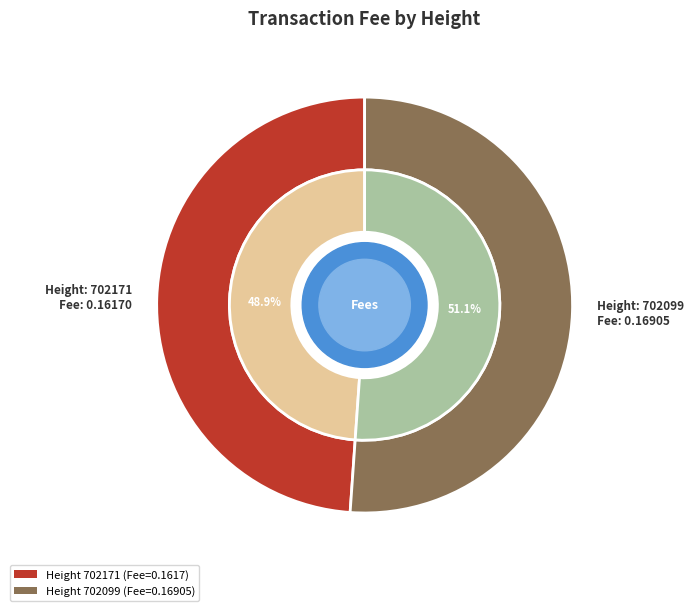

Which slice is the smallest?

702171